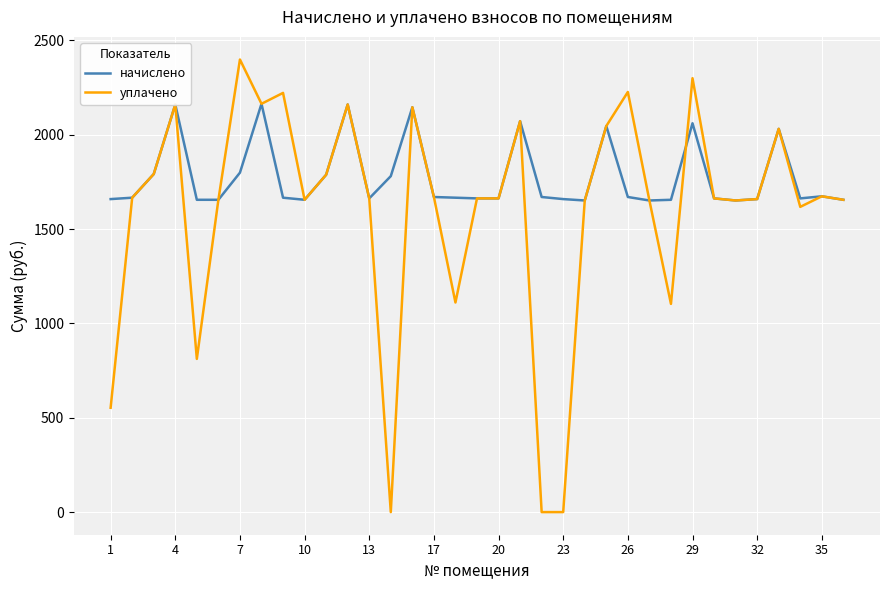

At how many categories does at least one series exceed 1805?

11